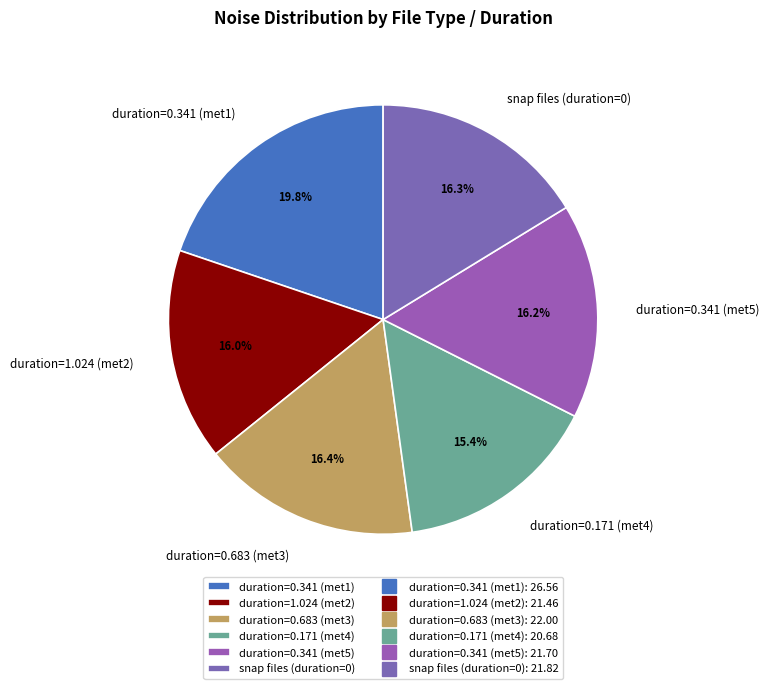

Is there any slice that represents more than half of the pie?

No